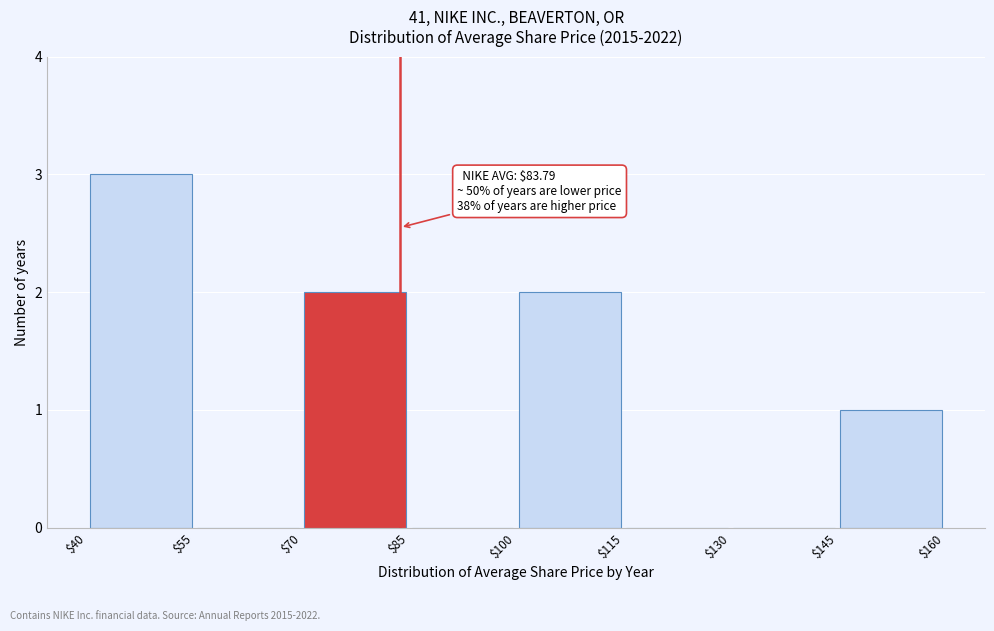

Over which range of the x-axis is the bar tallest?

$40 to $55